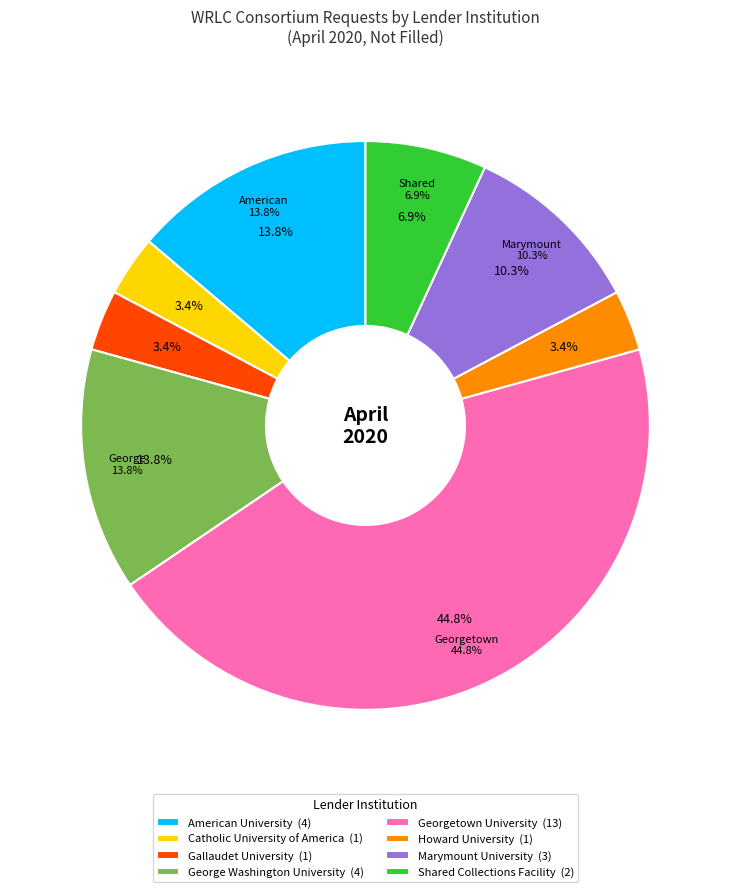

Which has a higher value, Shared Collections Facility or George Washington University?

George Washington University